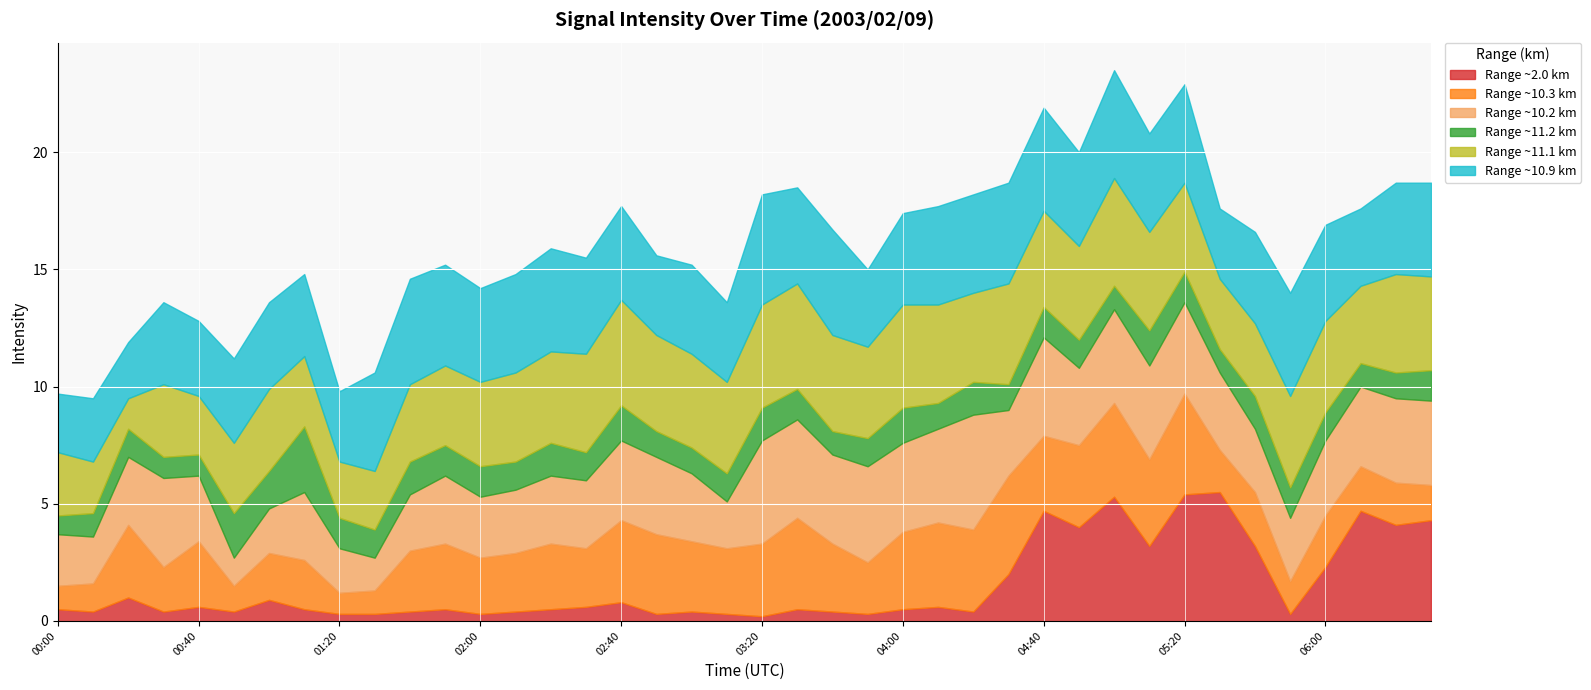

Rank the categories by 10.171 value from highest to lowest.

04:20, 03:20, 03:30, 04:40, 03:50, 04:10, 05:00, 05:10, 05:20, 00:30, 03:40, 04:00, 06:20, 06:30, 02:40, 06:10, 02:50, 04:50, 05:30, 06:00, 00:20, 01:10, 01:50, 02:20, 02:30, 03:00, 00:40, 04:30, 02:10, 05:40, 05:50, 02:00, 01:40, 00:00, 00:10, 03:10, 01:00, 01:20, 01:30, 00:50